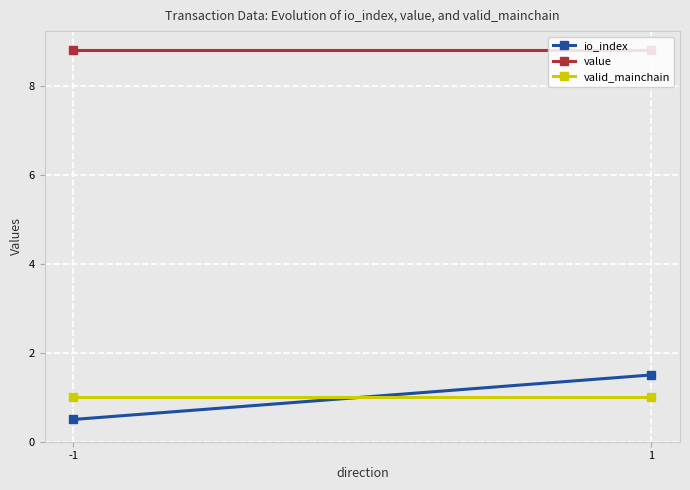

At which label is valid_mainchain closest to 1?

-1